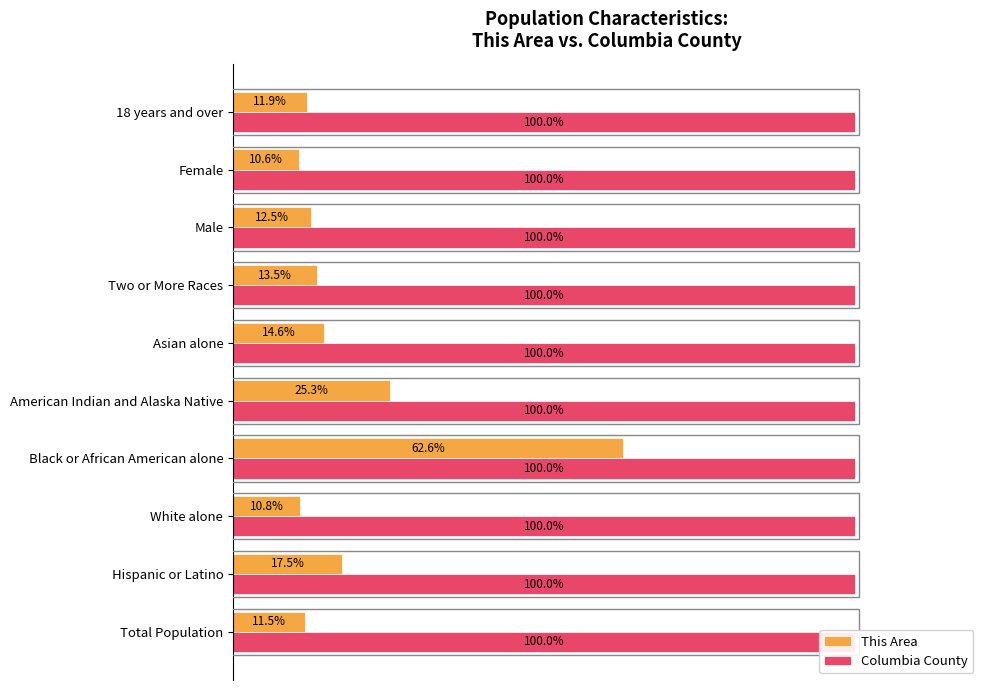

Is the value of Columbia County at 60 greater than the value of This Area at 9?

No